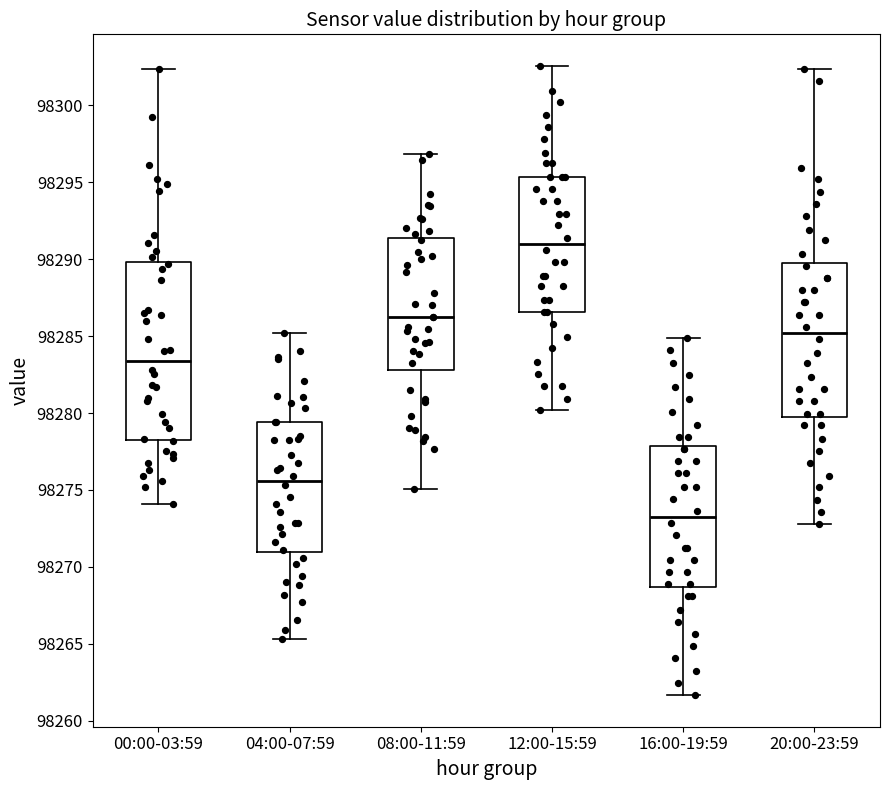

Where does the upper whisker of the box for 04:00-07:59 end on the y-axis? The values are not printed on the chart, so give them approximately, as read against the axis.

98285.0